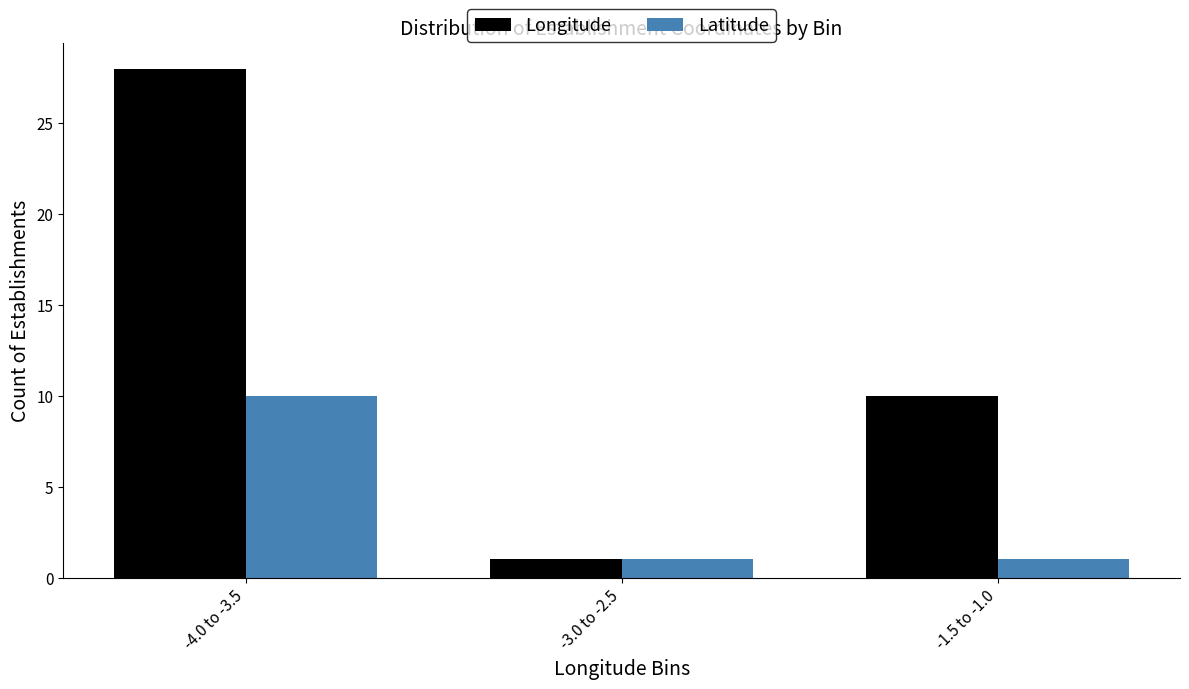

Reading right to left, transcribe all the data shown in this chart.

Longitude: -1.5 to -1.0=10	-3.0 to -2.5=1	-4.0 to -3.5=28
Latitude: -1.5 to -1.0=1	-3.0 to -2.5=1	-4.0 to -3.5=10